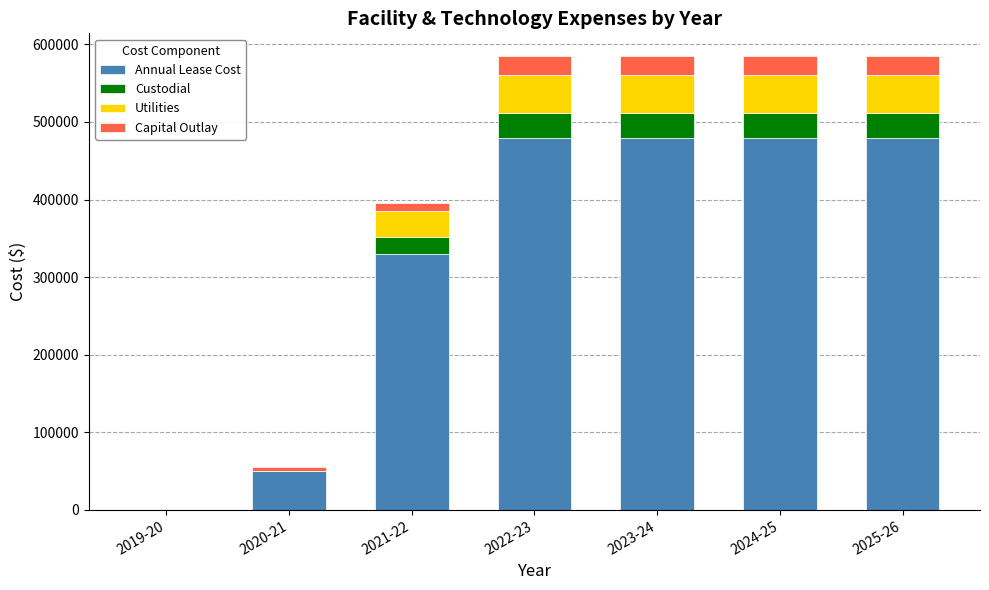

Reading left to right, transcribe the values for Annual Lease Cost.

2019-20=0	2020-21=50000	2021-22=330000	2022-23=480000	2023-24=480000	2024-25=480000	2025-26=480000